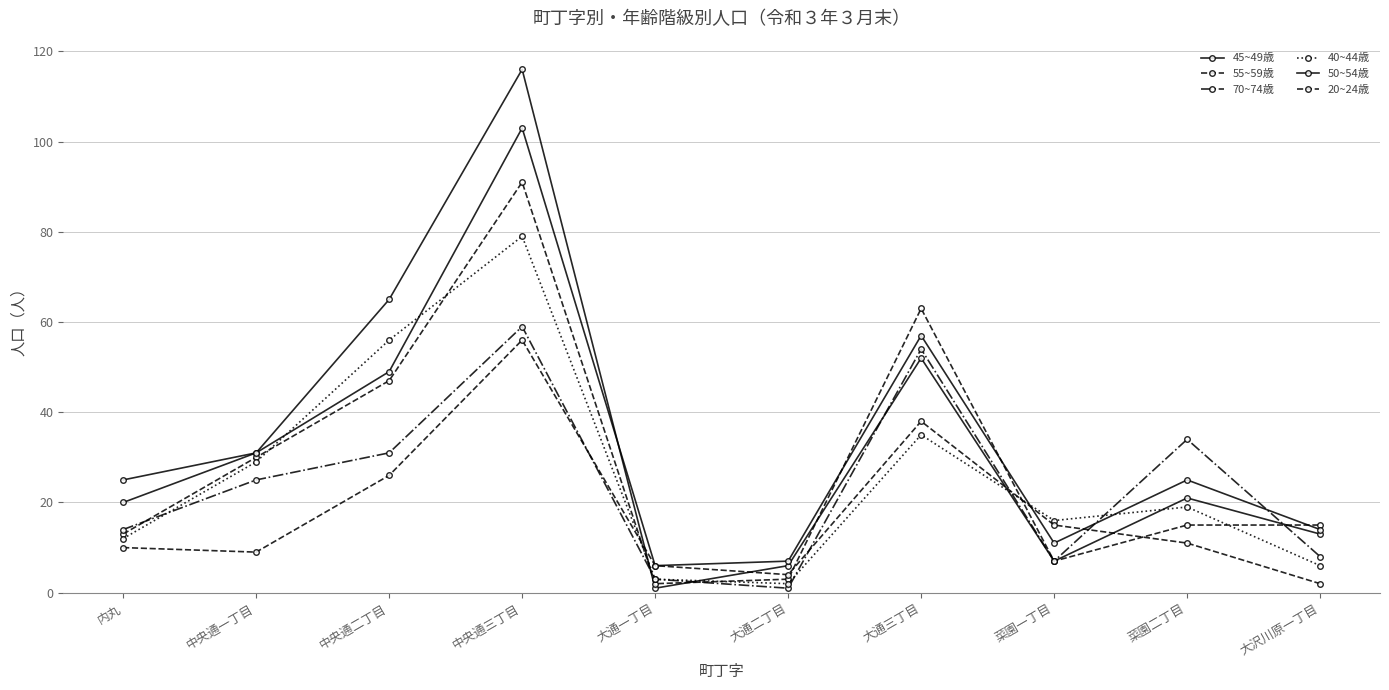

How many intersections are there between 50~54歳 and 40~44歳?

4